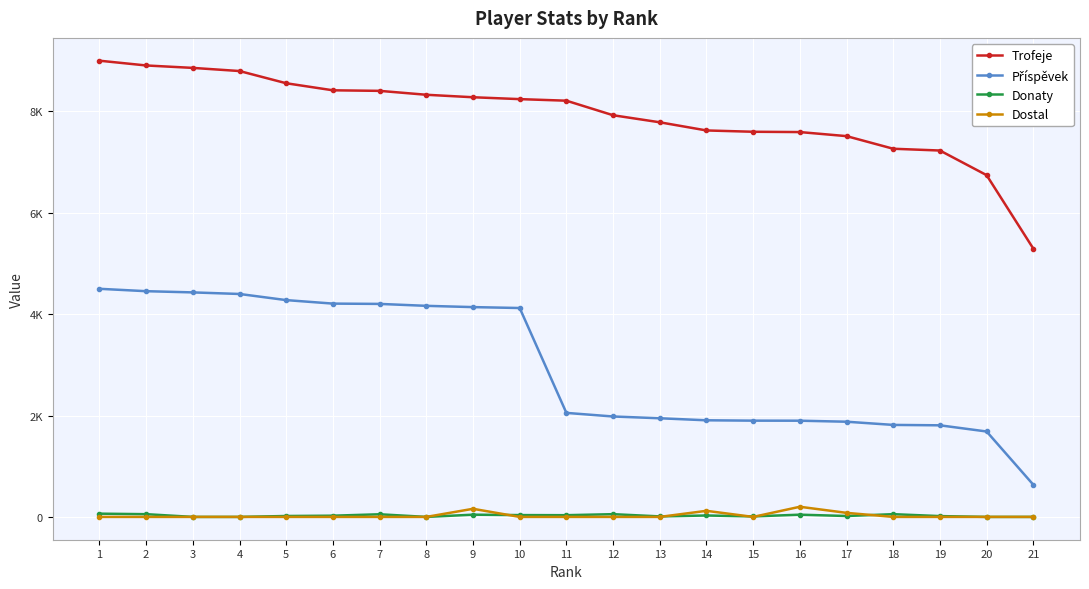

True or false: Dostal and Příspěvek intersect in this chart.

False